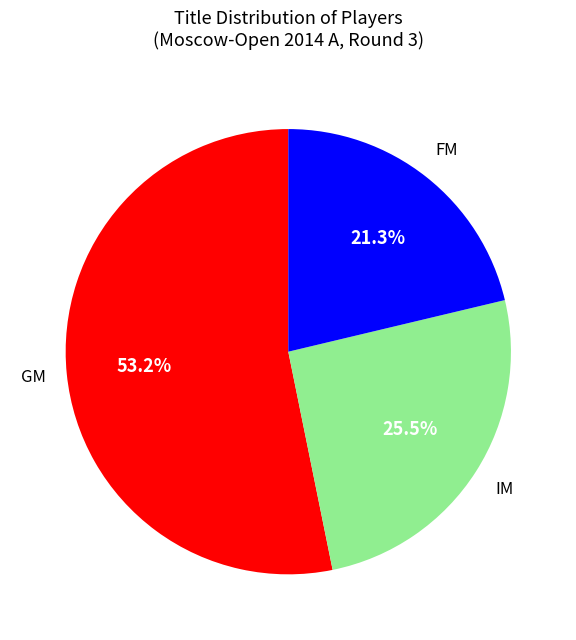

Is there a majority slice in this chart?

Yes